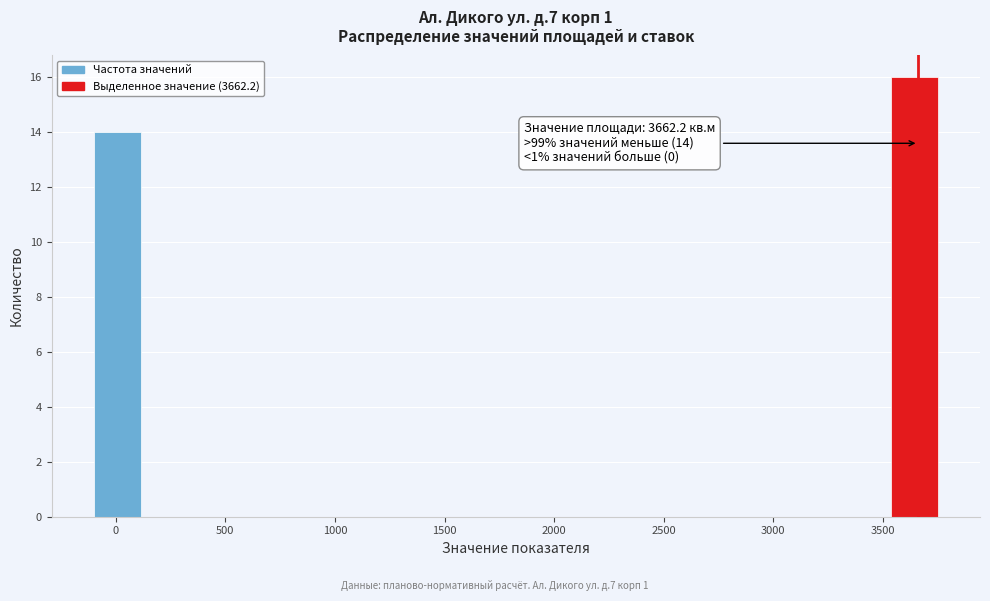

Which range on the x-axis has the tallest bar?

3550 to 3750